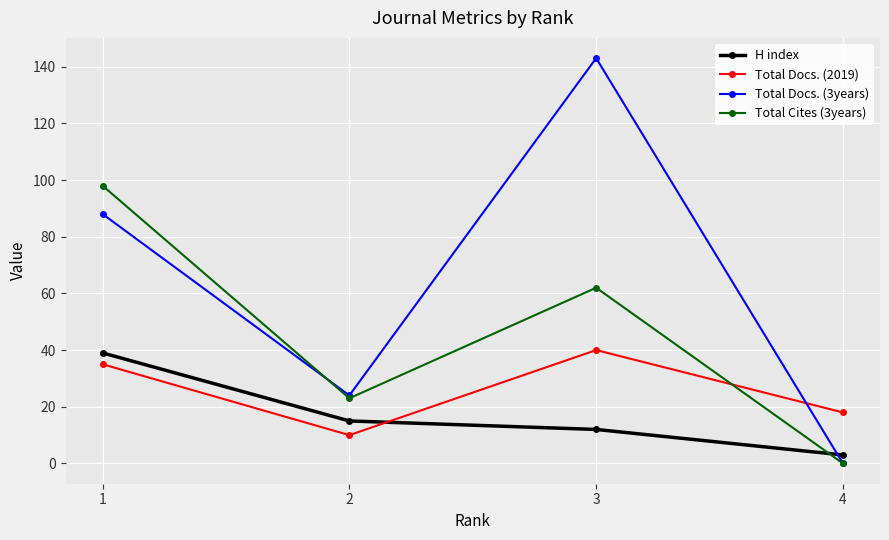

At which label is Total Docs. (2019) closest to 25?

4